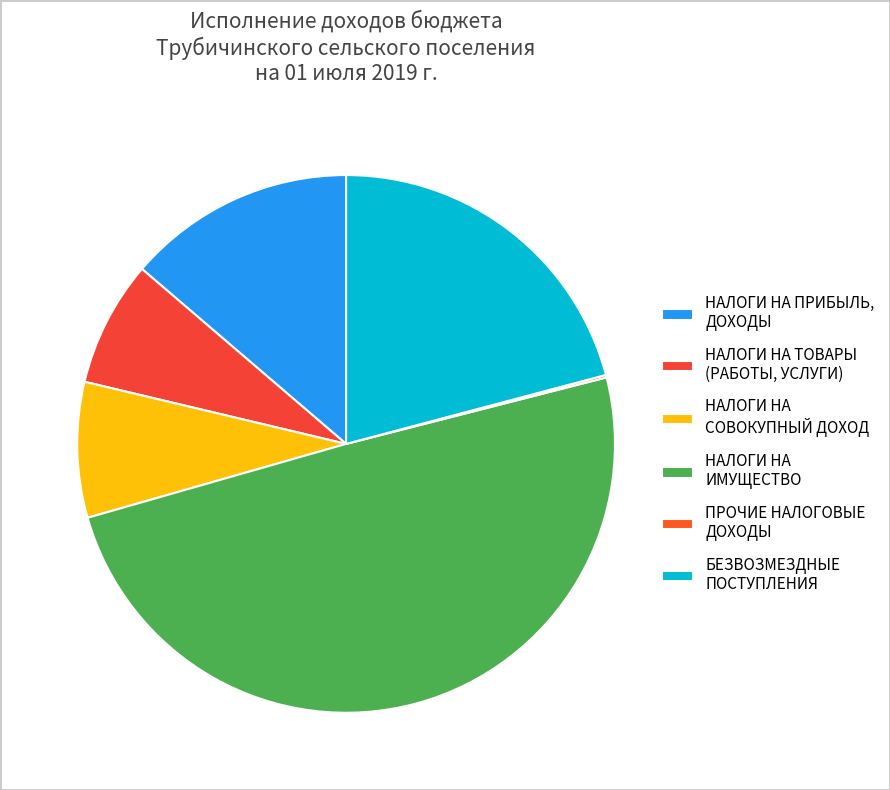

To the nearest percent, what is the difference between the largest and smallest slice percentages?

49%